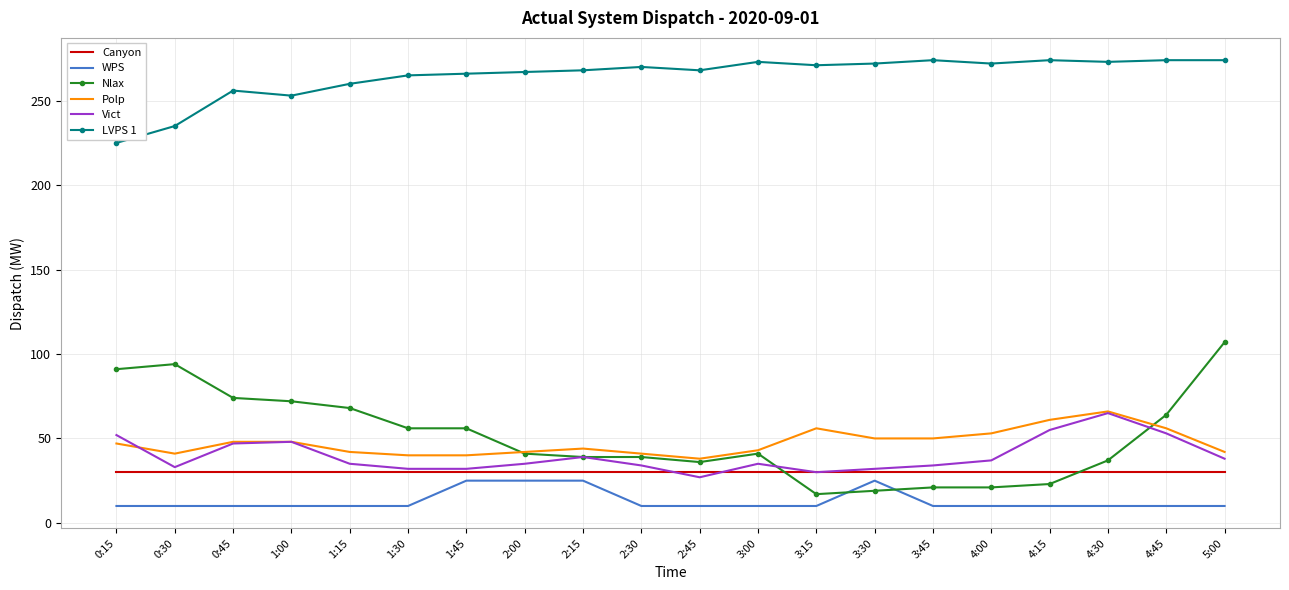

What is the highest value of the Polp series?

66